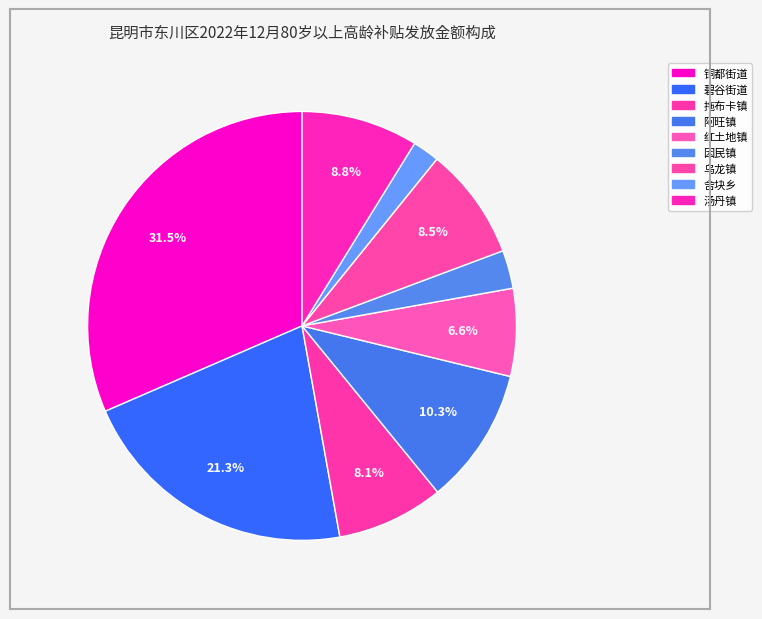

How many segments does this pie chart have?

9